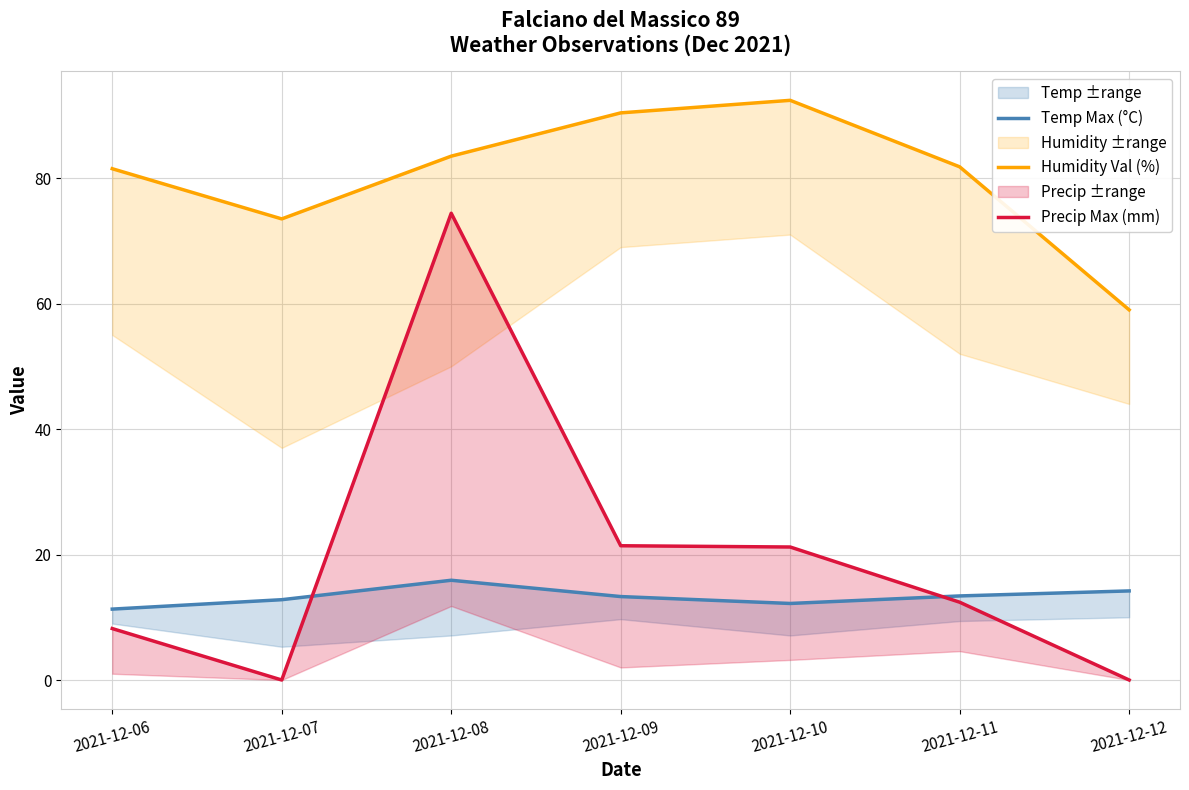

How many intersections are there between Precip Max (mm) and Temp Max (°C)?

2